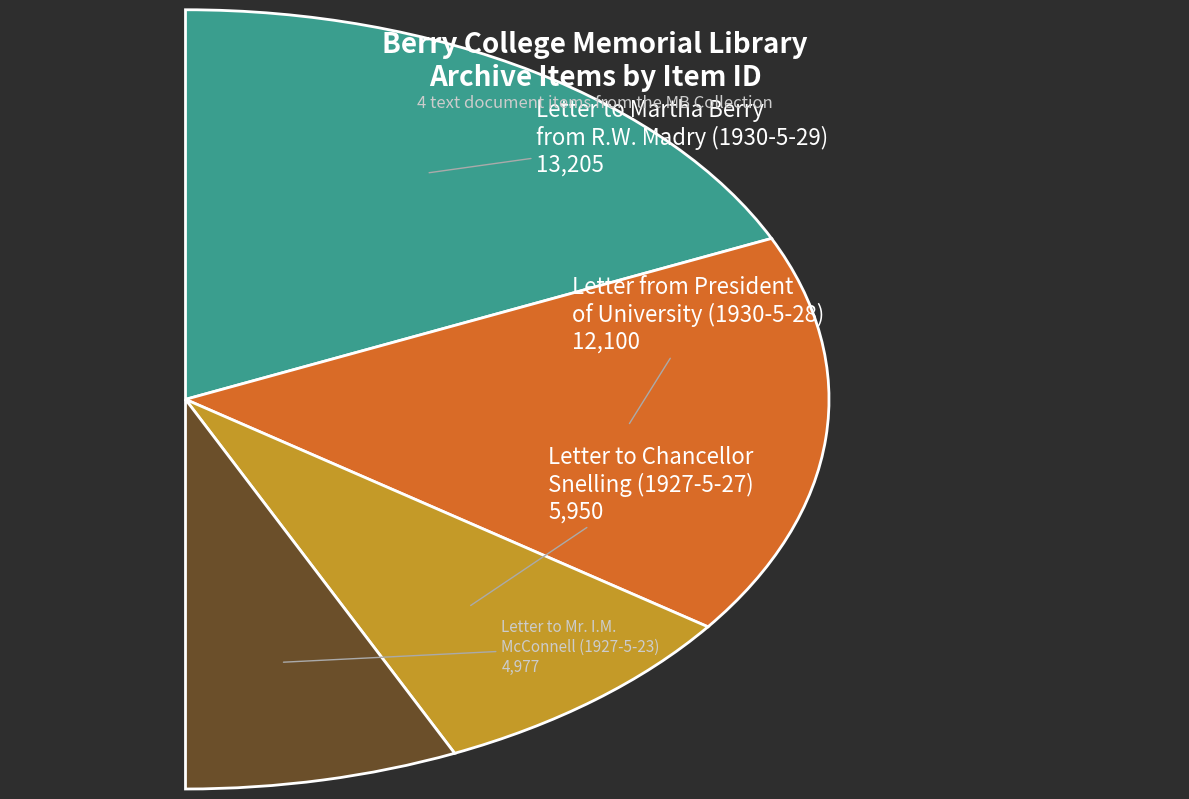

What percentage is NOT represented by Letter from President
of University (1930-5-28)?

66.6%